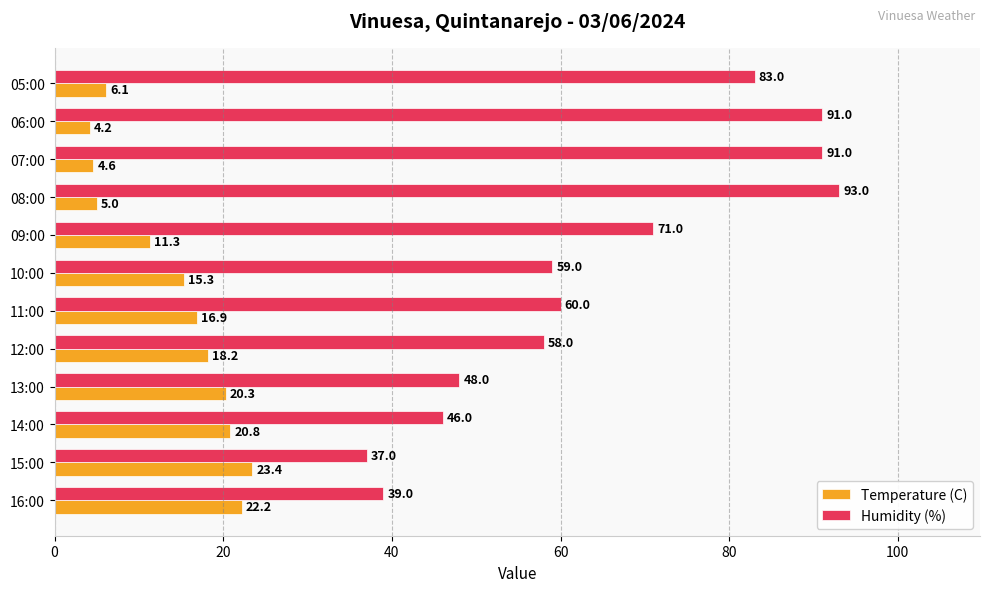

Which label corresponds to the largest value in the chart?

08:00